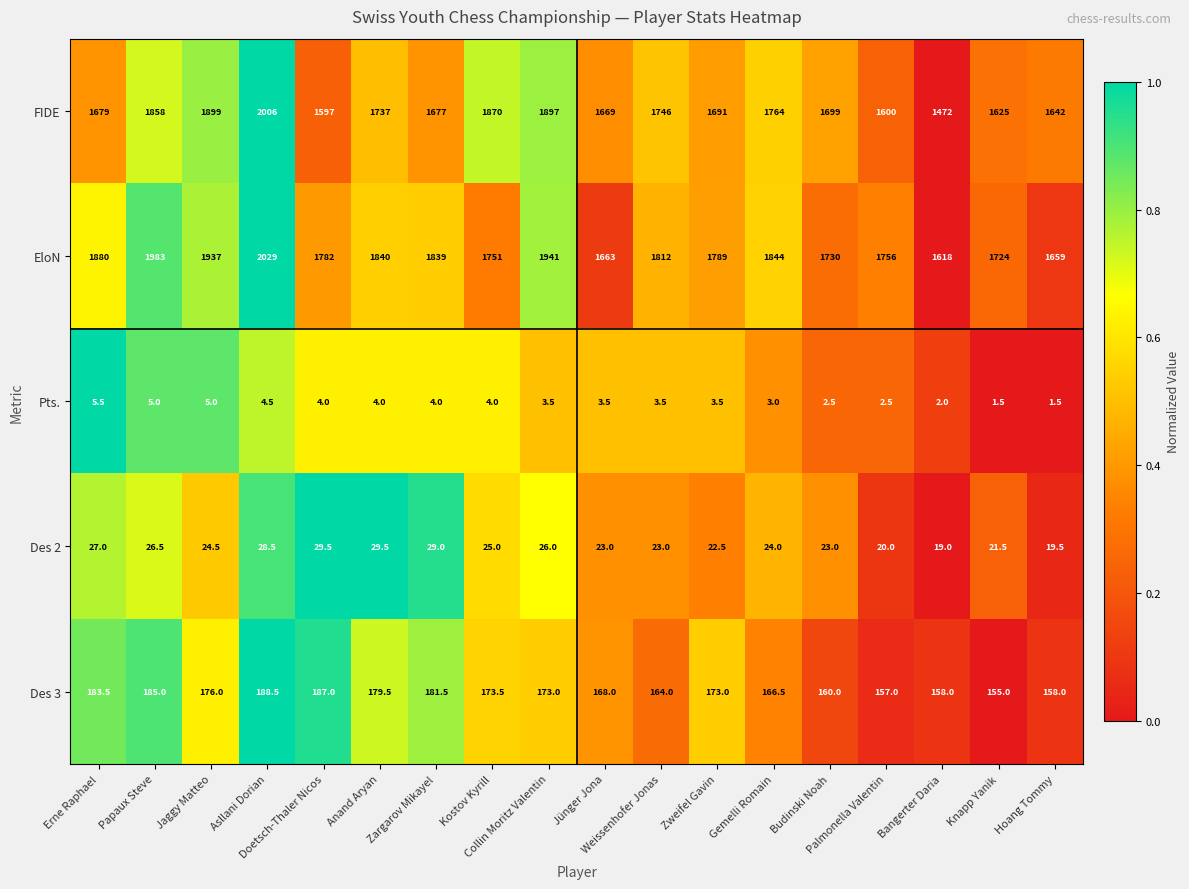

Which series has the largest range (max minus min)?

FIDE